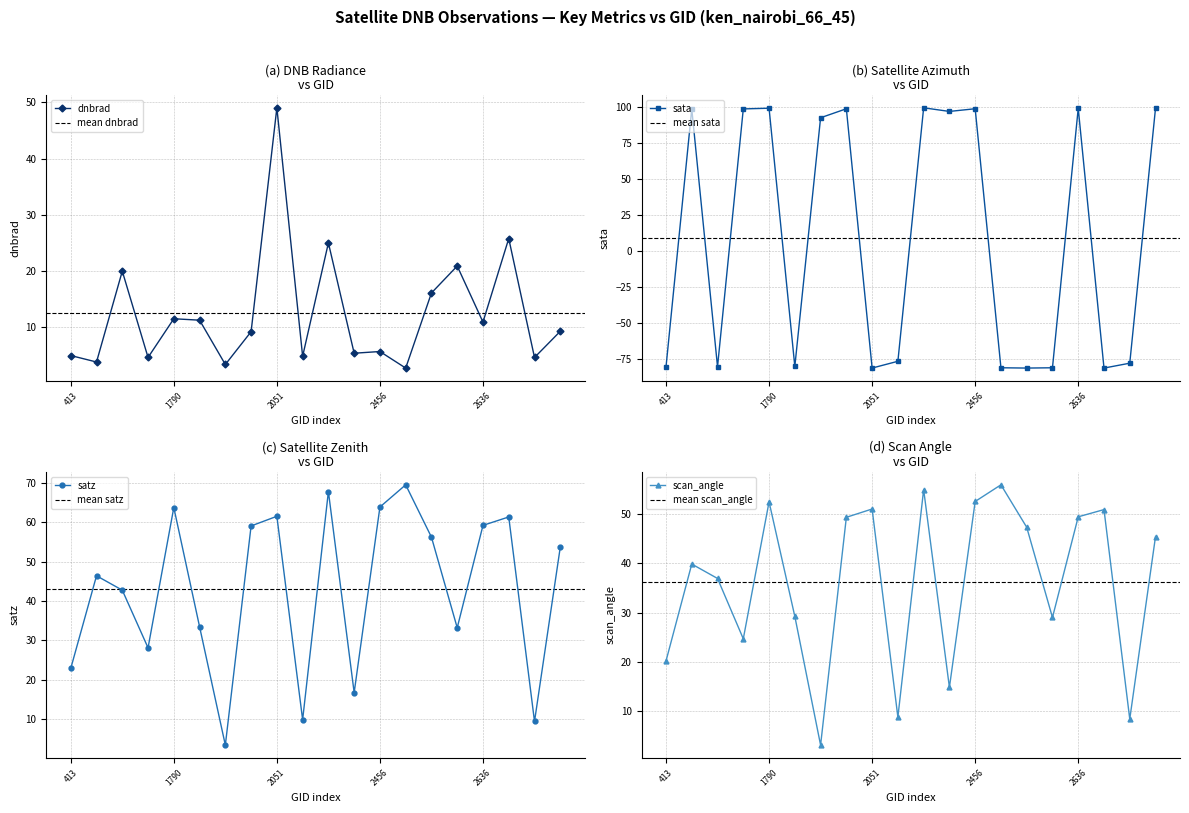

What is the value of the scan_angle point at the 13th from the left?

52.6